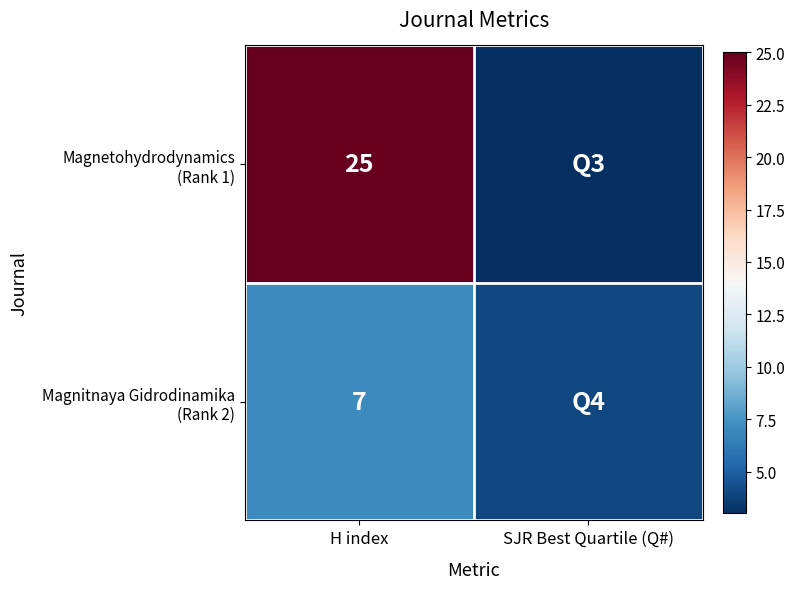

What is the total value across all series at H index?

32